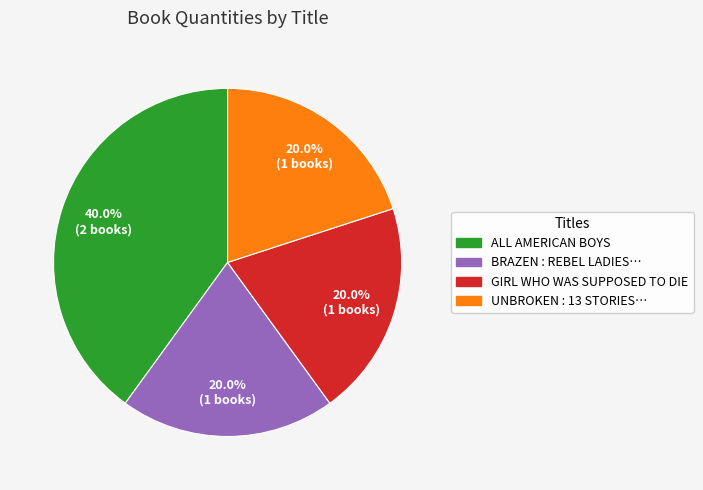

Is there a majority slice in this chart?

No